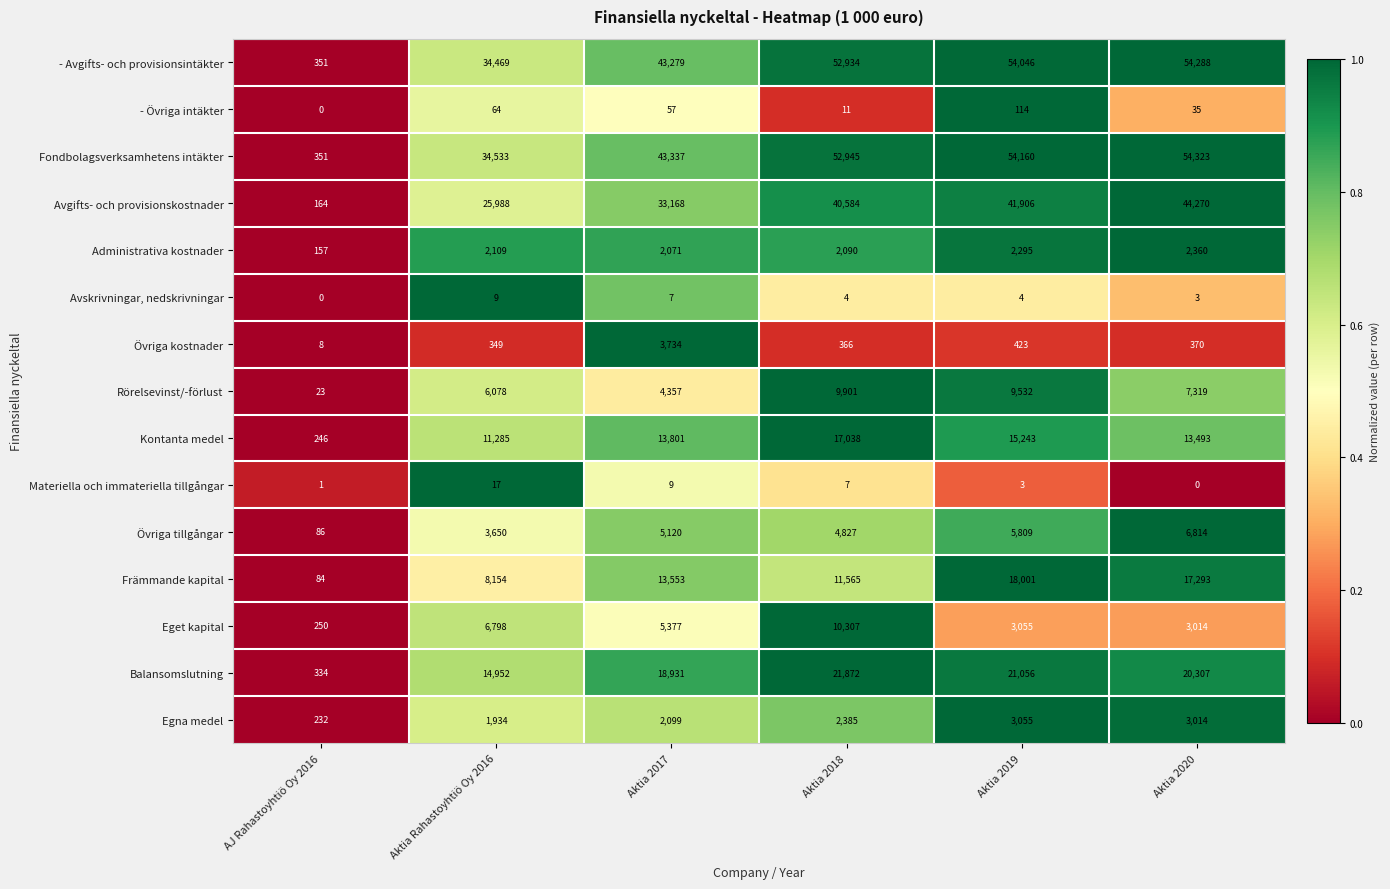

At how many categories does at least one series exceed 37714?

4